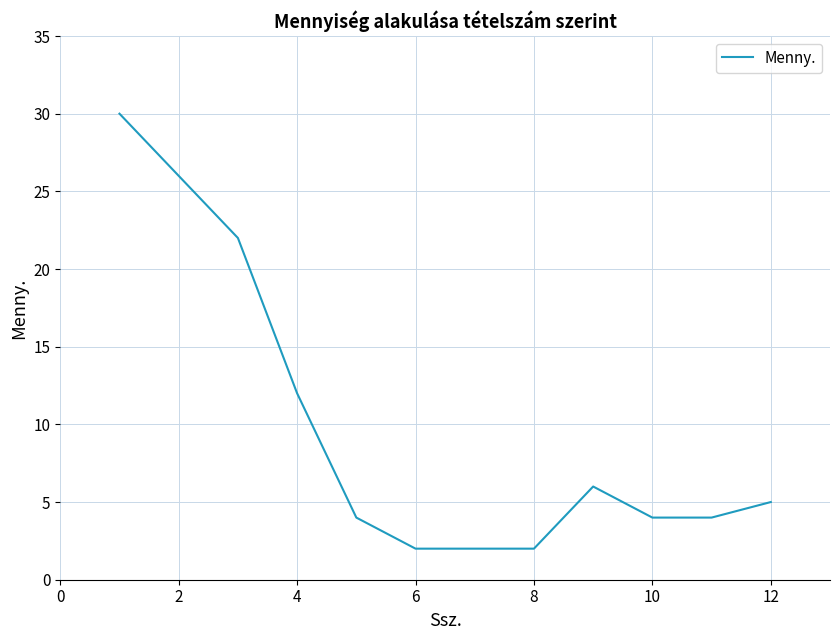

What is the difference between the maximum and minimum values?

28